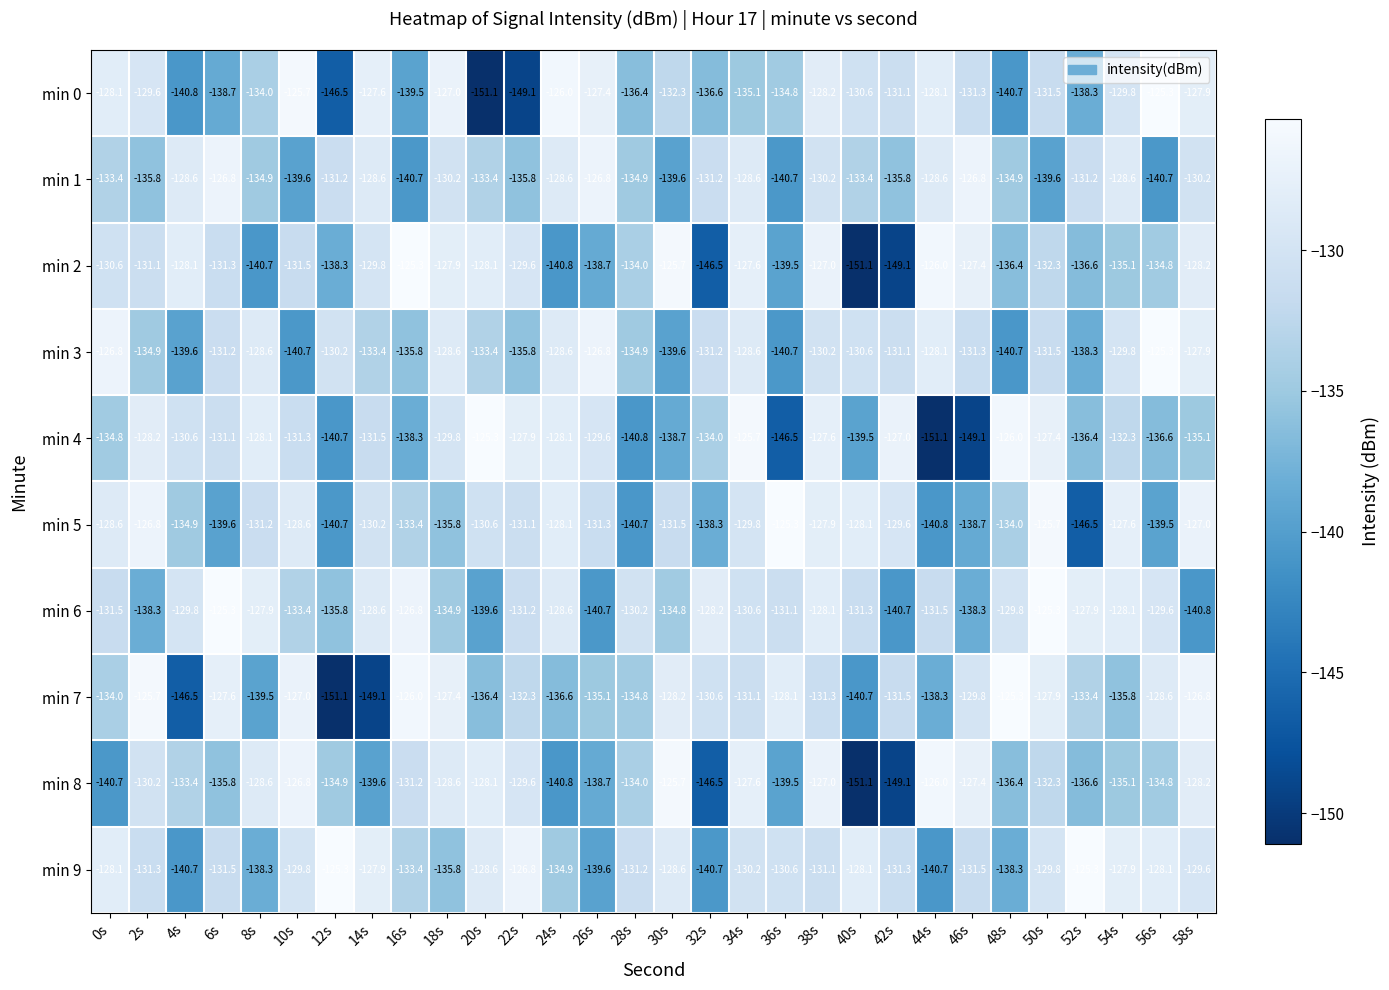

What is the difference between the highest and lowest values at 50s?

14.3